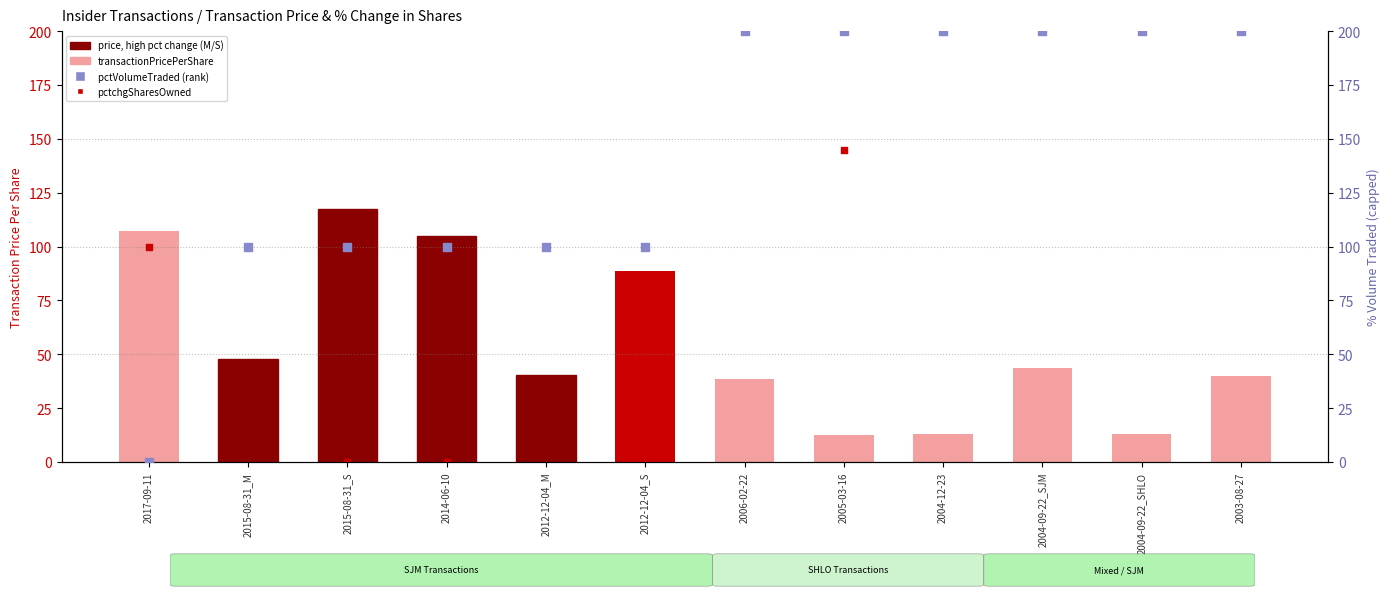

What are all the series names shown in the legend?

transactionPricePerShare, pctchgSharesOwned, pctVolumeTraded (rank)